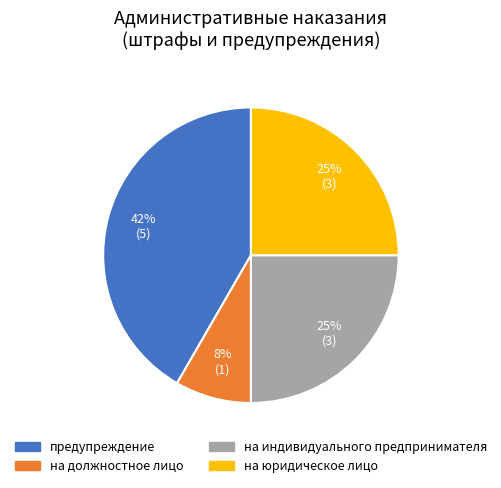

Between на индивидуального предпринимателя and предупреждение, which is larger?

предупреждение